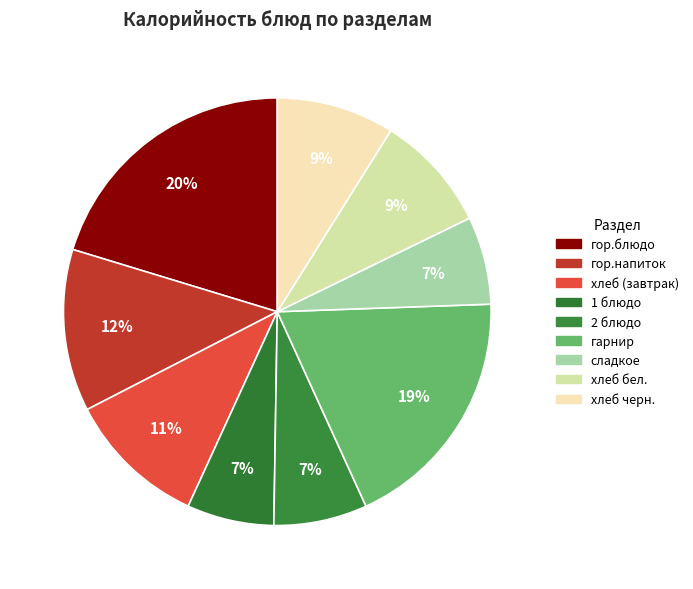

Combined, what portion of the pie is хлеб (завтрак) and гарнир?

29.3%